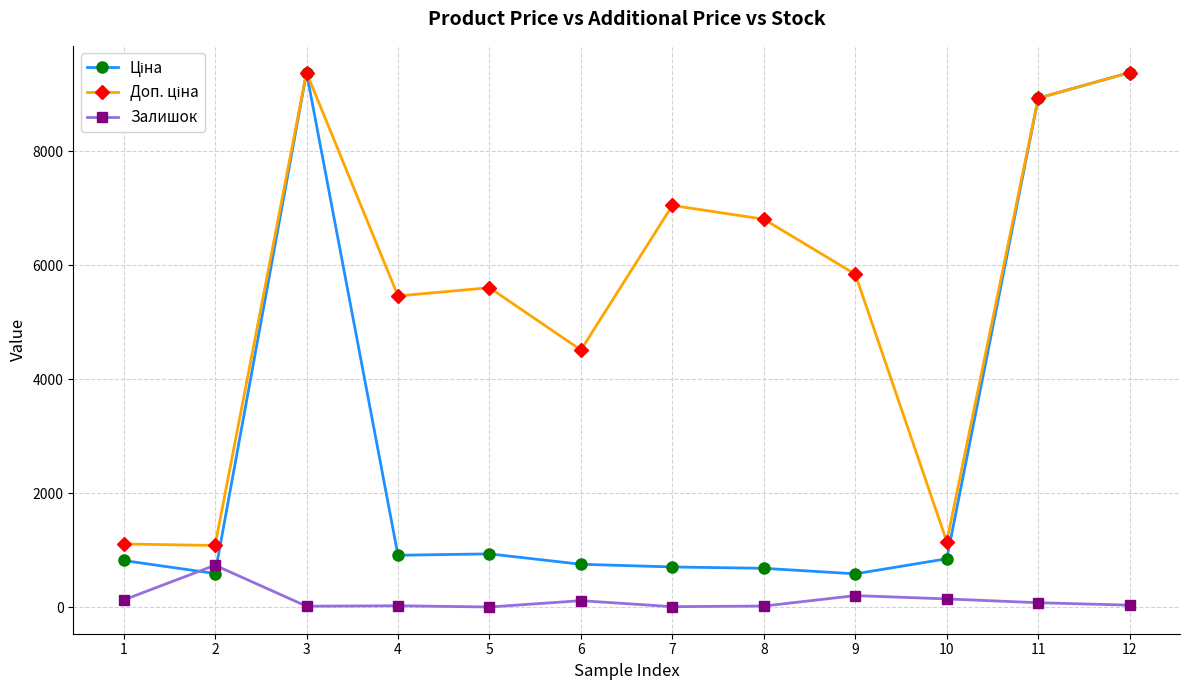

At which category does Залишок reach its first local peak?

2